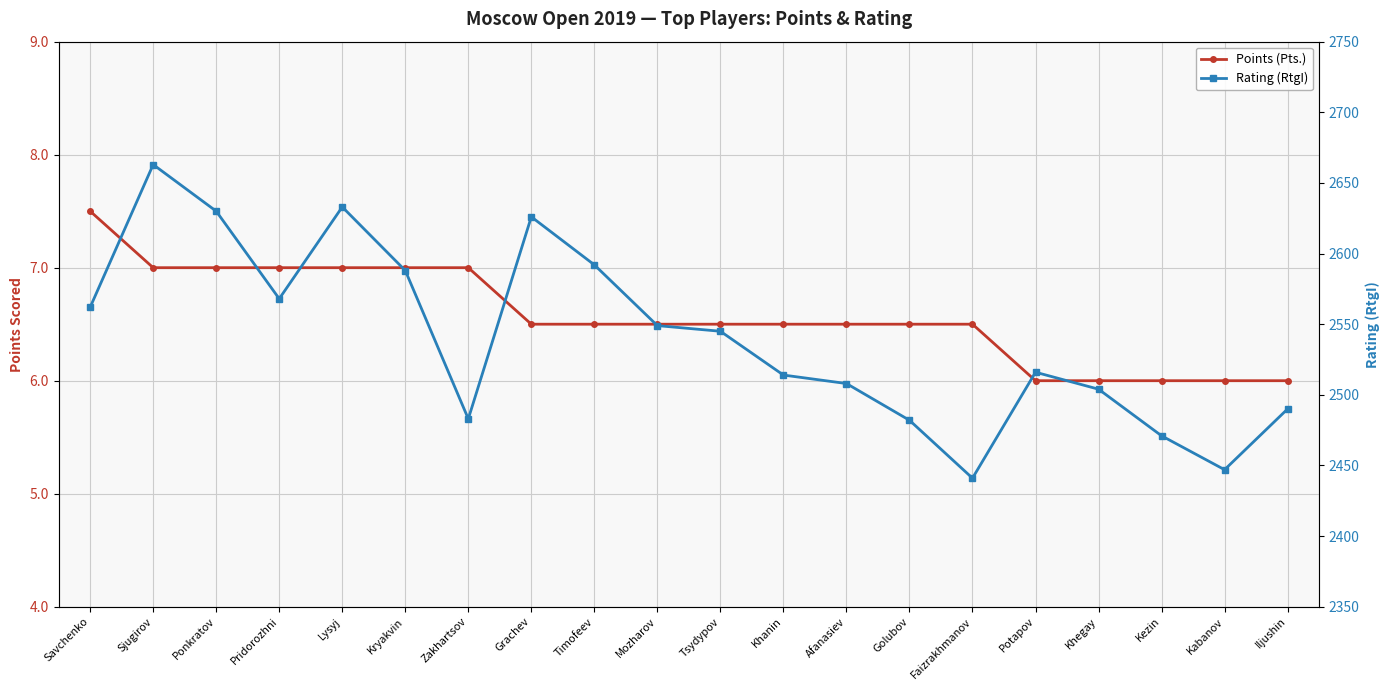

In Rating (RtgI), how many points are lower than both neighbors (excluding endpoints)?

4